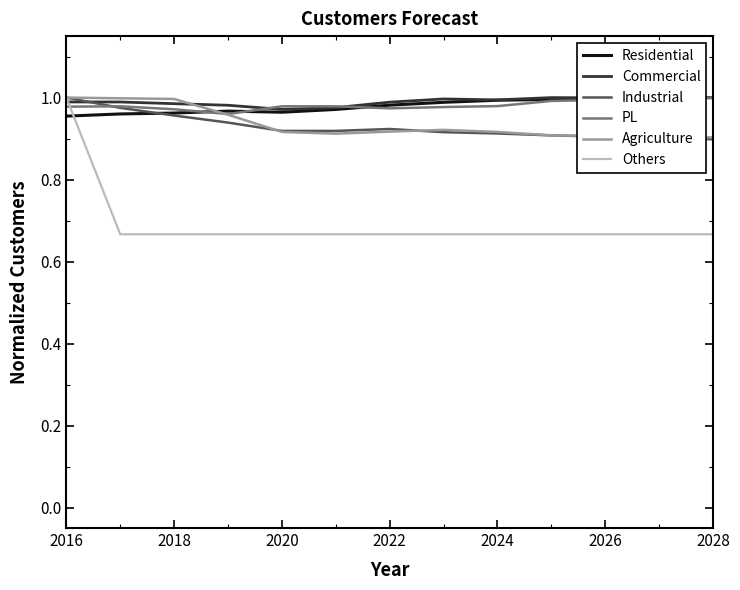

Which series has the widest spread of values?

Others